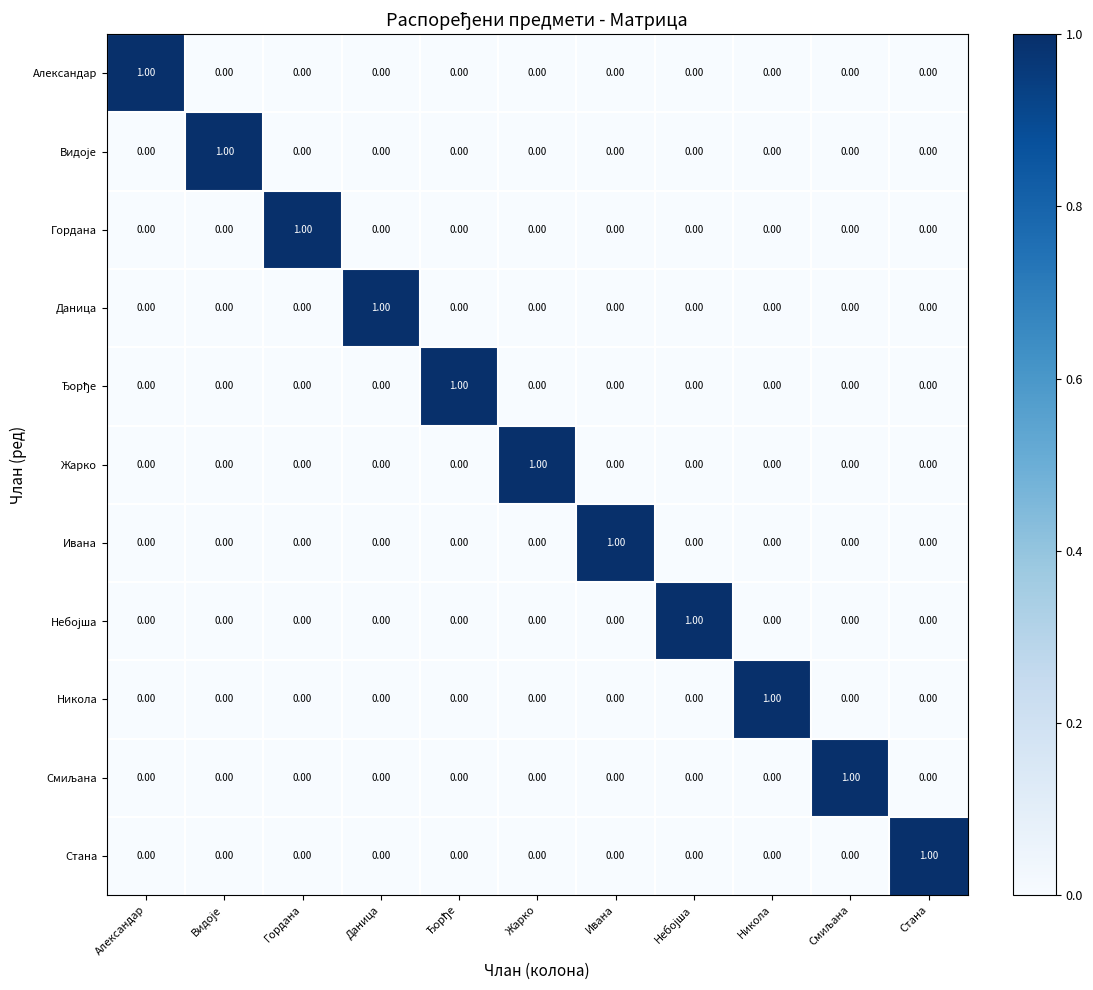

At how many categories does at least one series exceed 0?

11